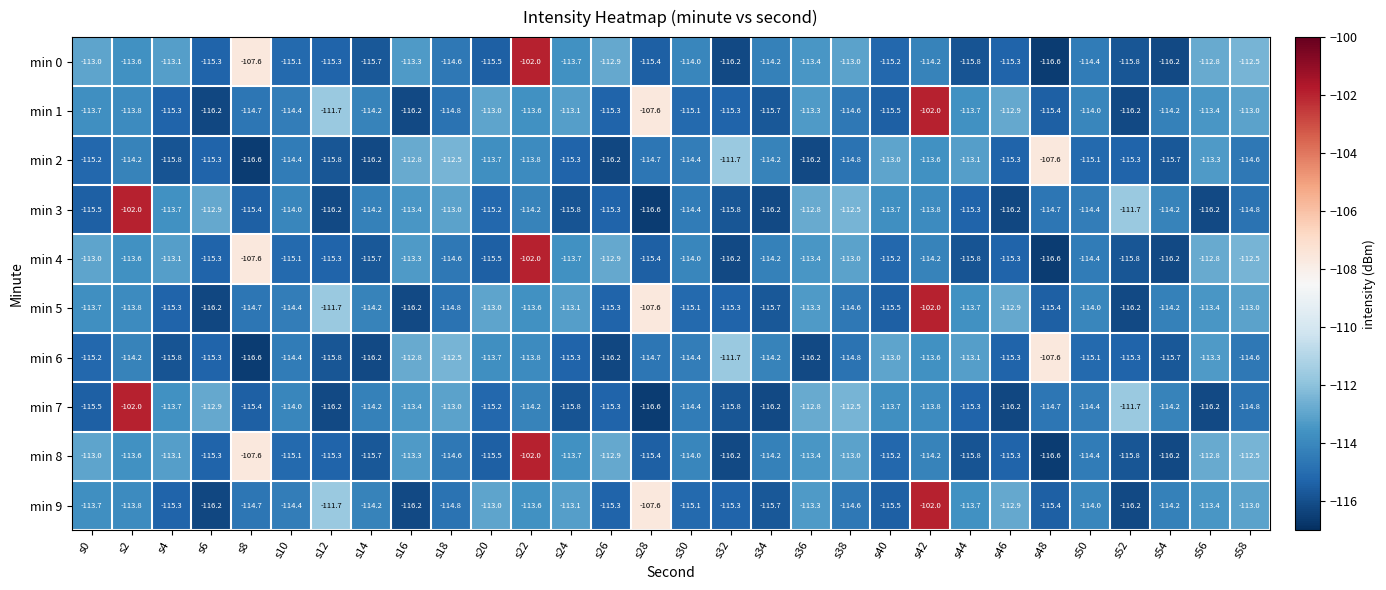

What is the difference between the maximum and minimum values in the min 0 series?

14.6